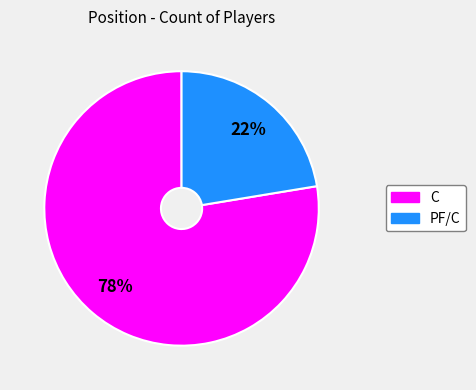

How many slices are in this pie chart?

2